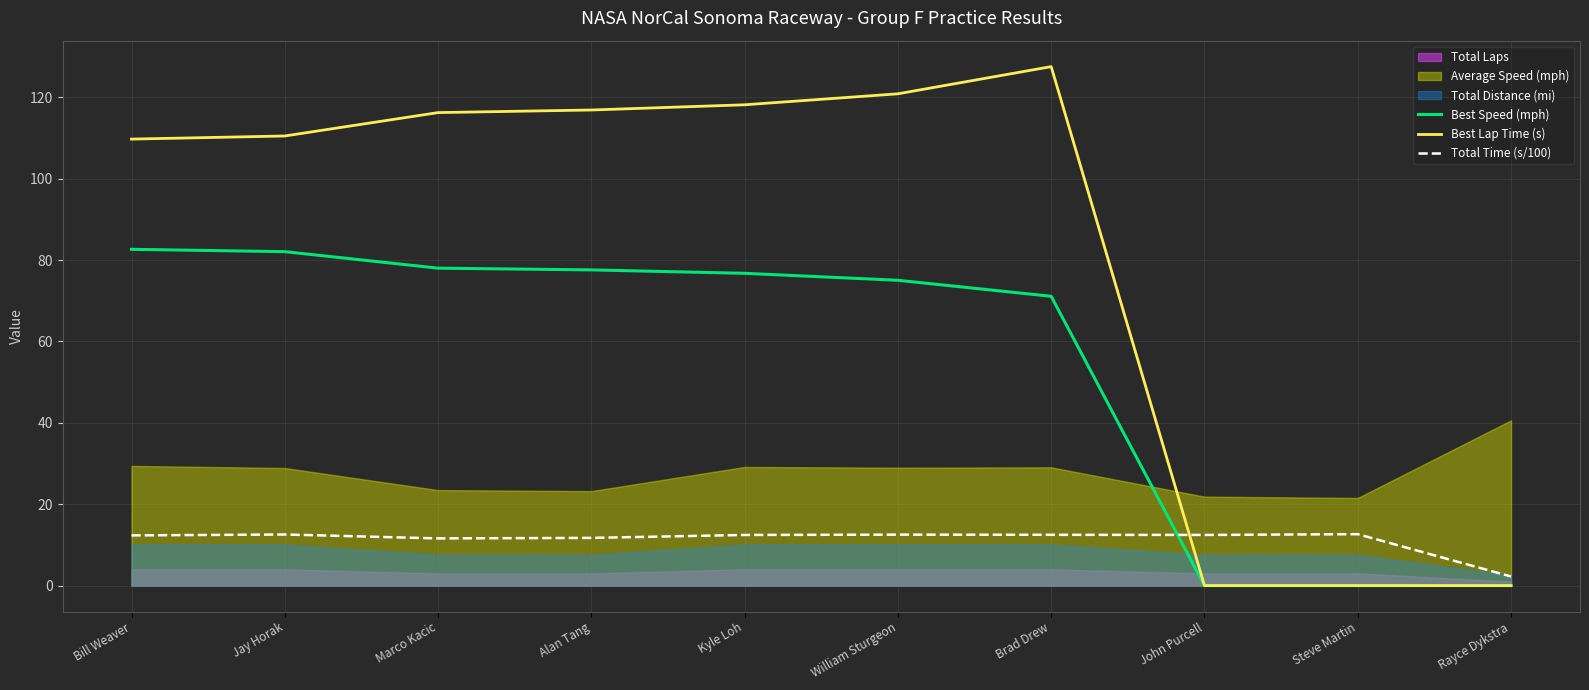

How many lines are shown in the chart?

3